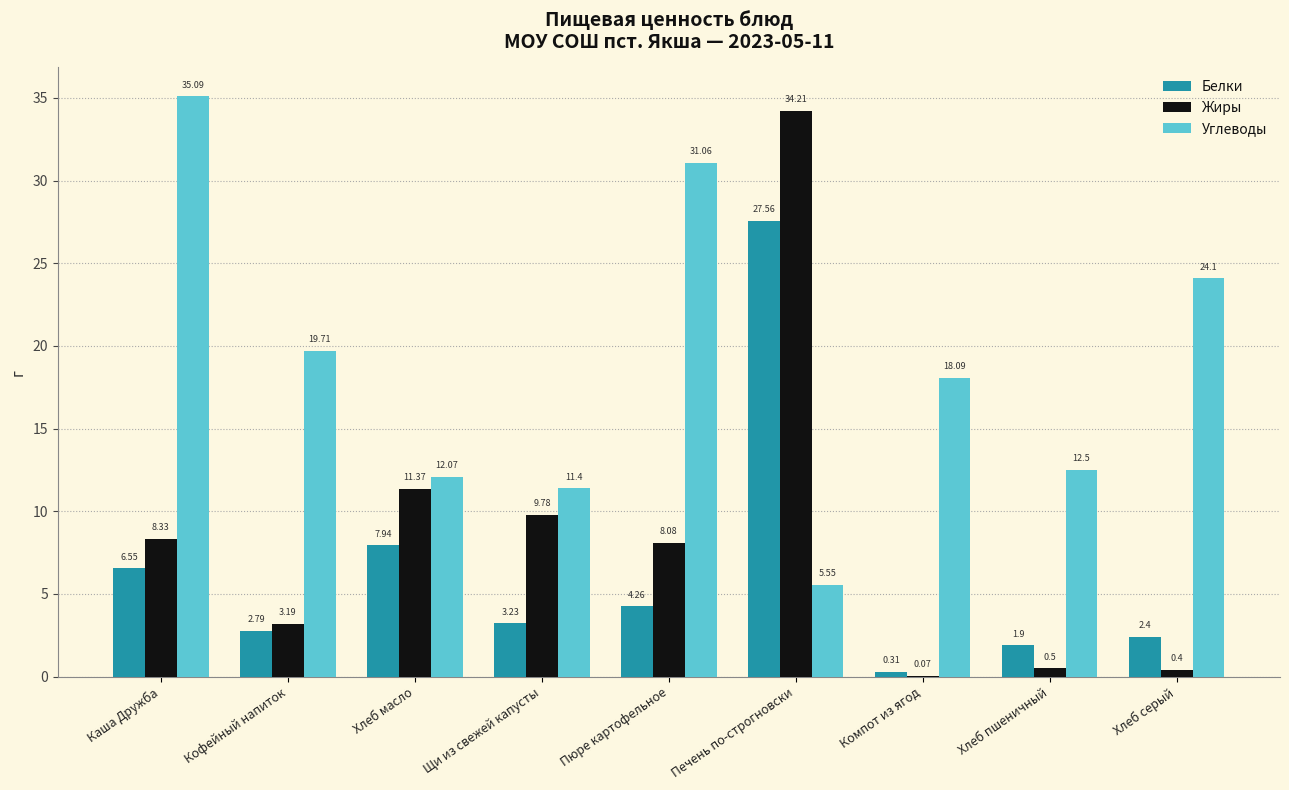

Which series has the largest total across all categories?

Углеводы